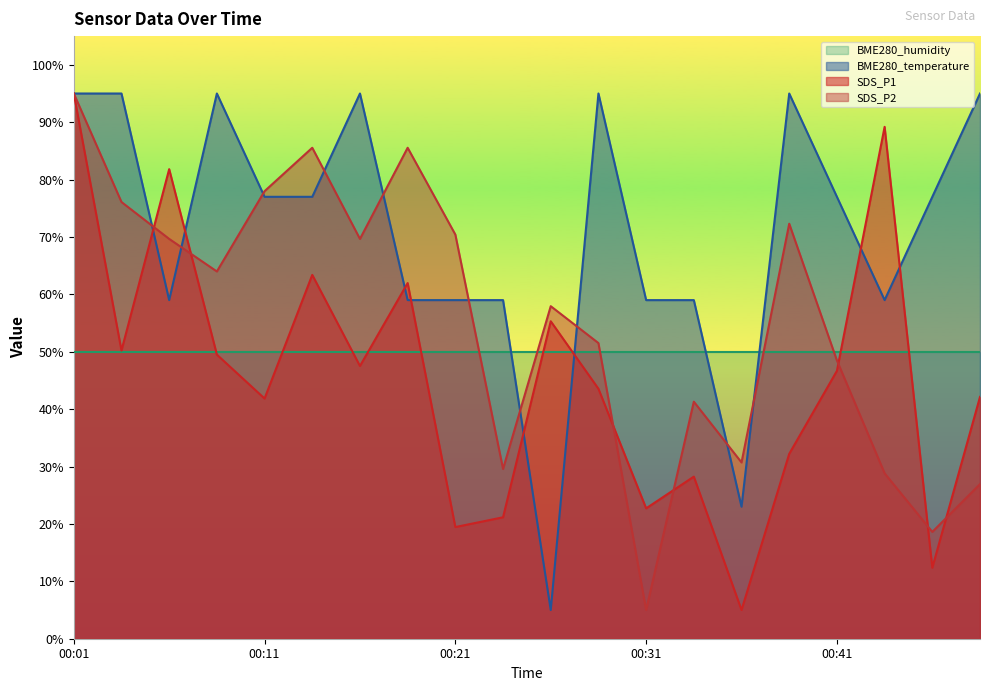

Does the chart have visible grid lines?

No